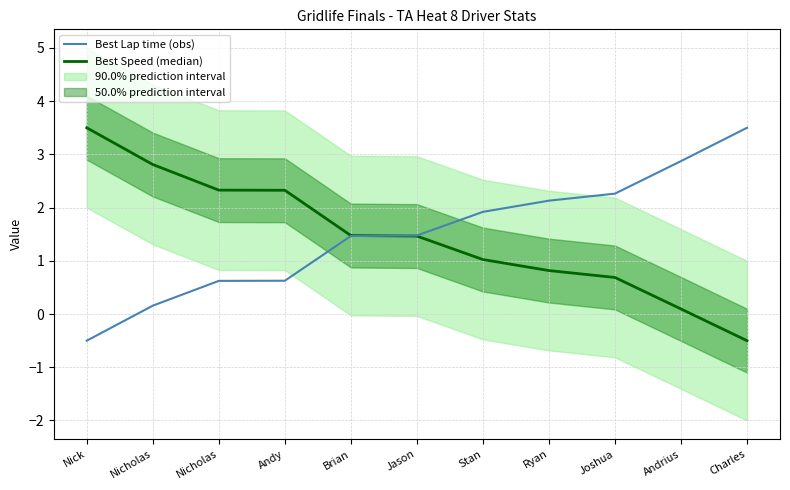

Which label corresponds to the smallest value in the chart?

Nick